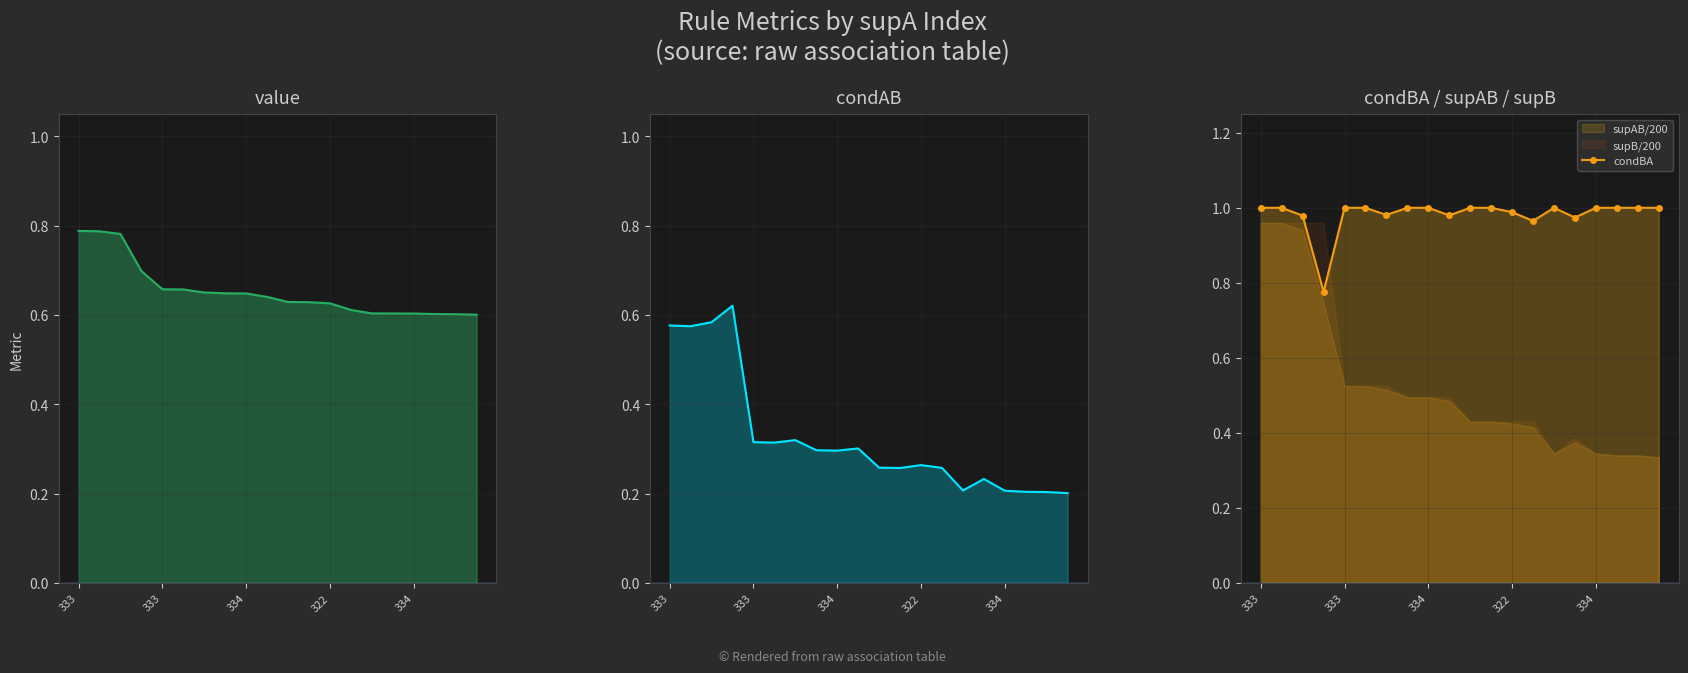

What is the highest value of the value series?

0.8